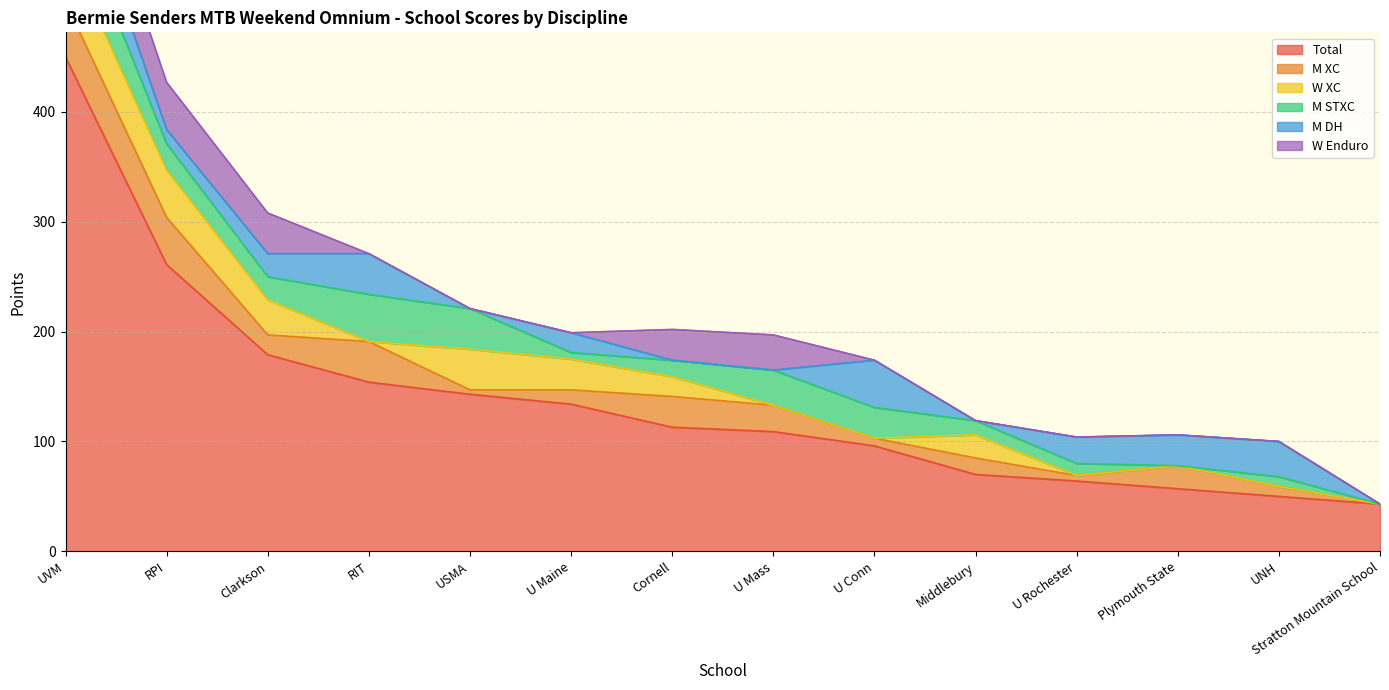

What is the label of the 14th point from the right?

UVM